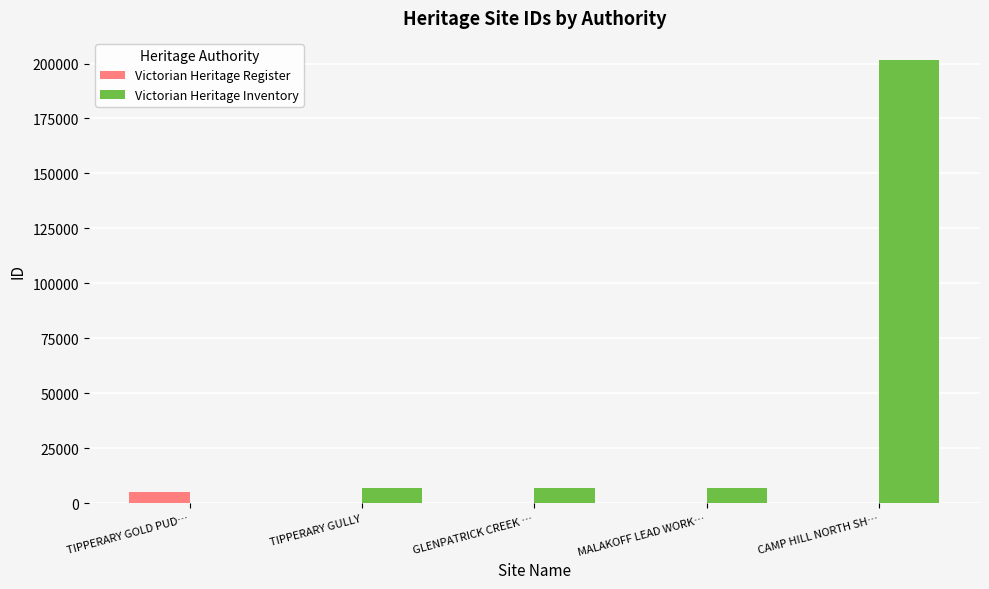

What is the approximate value of Victorian Heritage Inventory at CAMP HILL NORTH SH…?

201584